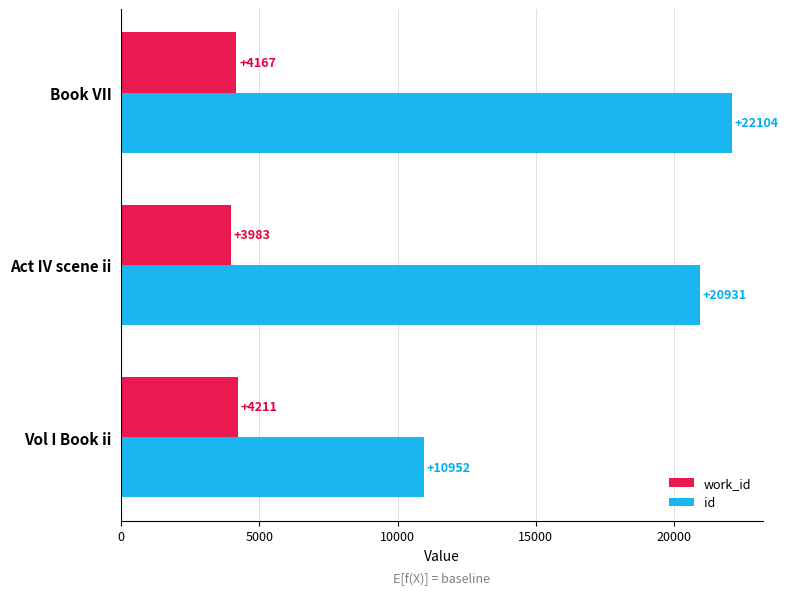

What is the sum of all id values?

53987